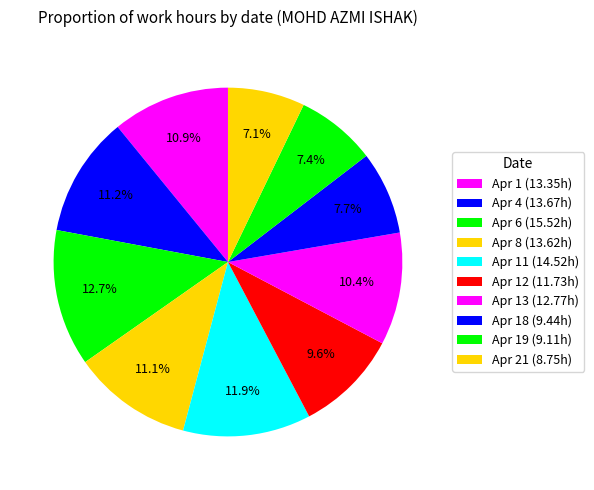

Is there a majority slice in this chart?

No